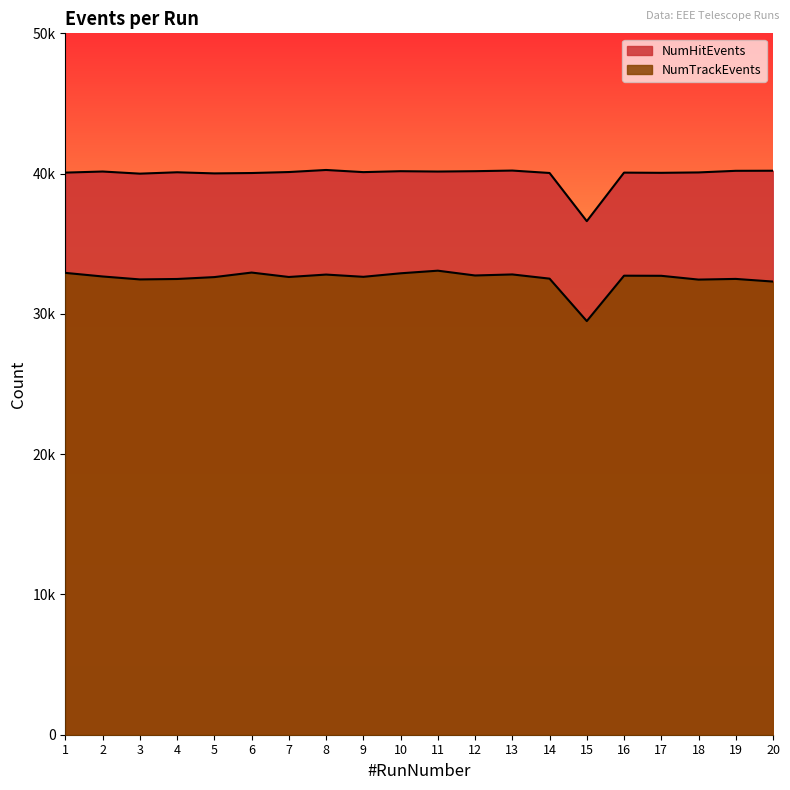

The value of NumHitEvents at 11 is 40147. True or false?

True